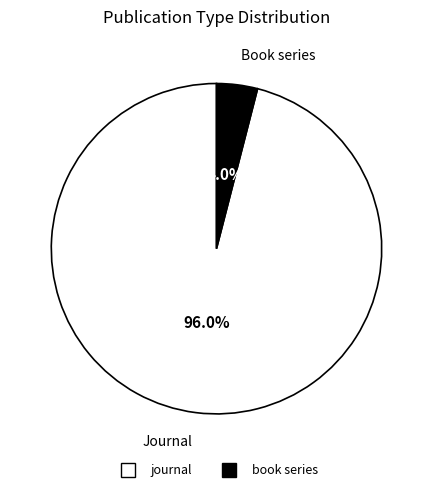

How many slices are in this pie chart?

2